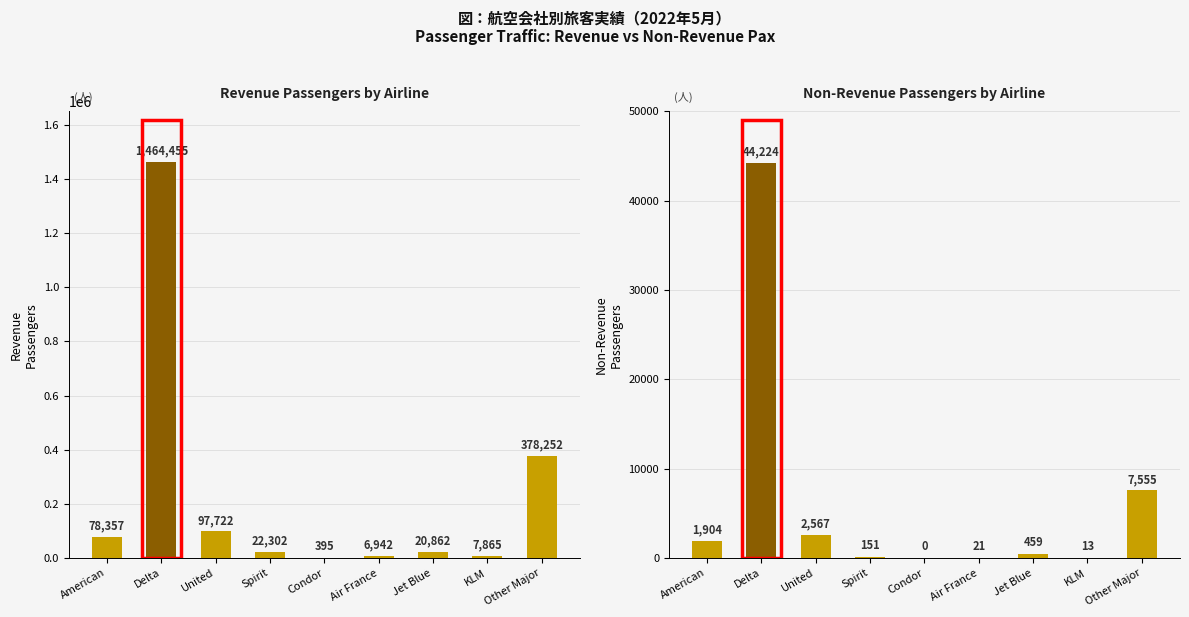

How many values in the Non-Rev Pax series exceed 459?

4